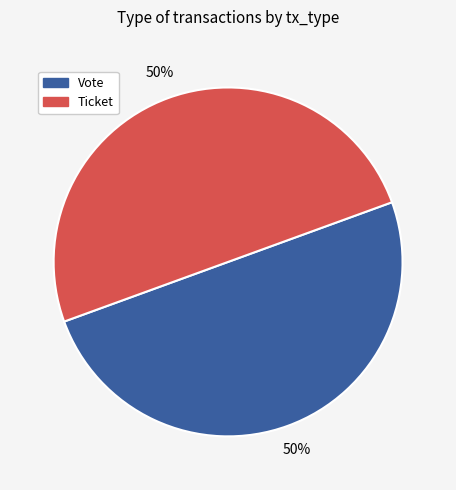

What is the ratio of the value at Ticket to the value at Vote?

1.0